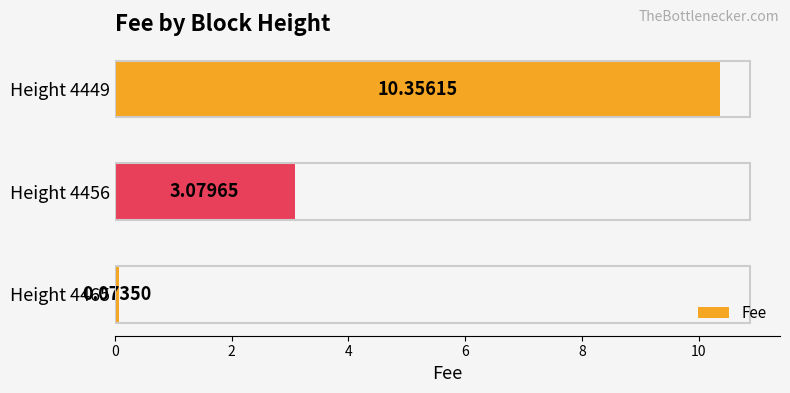

Between Height 4449 and Height 4465, which is larger?

Height 4449